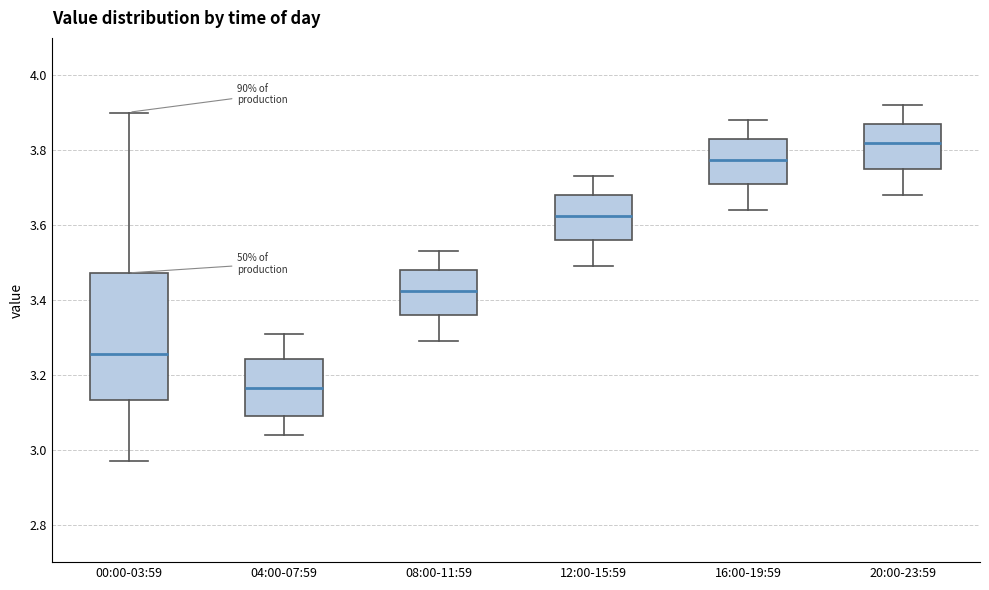

Which box is the tallest, from its lower edge to its upper edge?

00:00-03:59